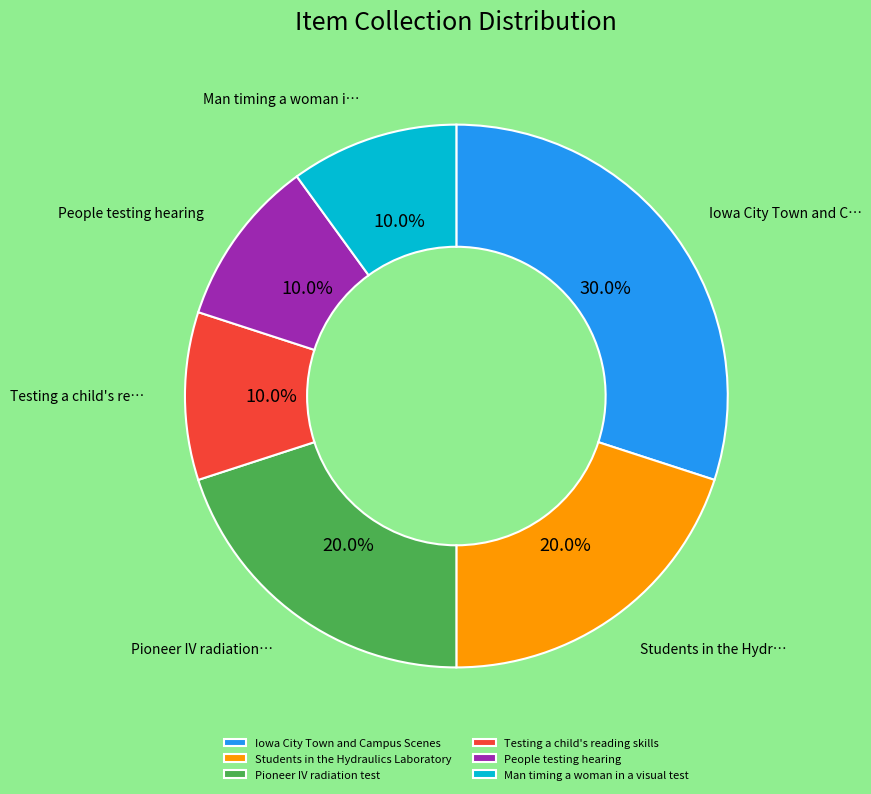

Combined, do Testing a child's reading skills and Pioneer IV radiation test account for over 50%?

No